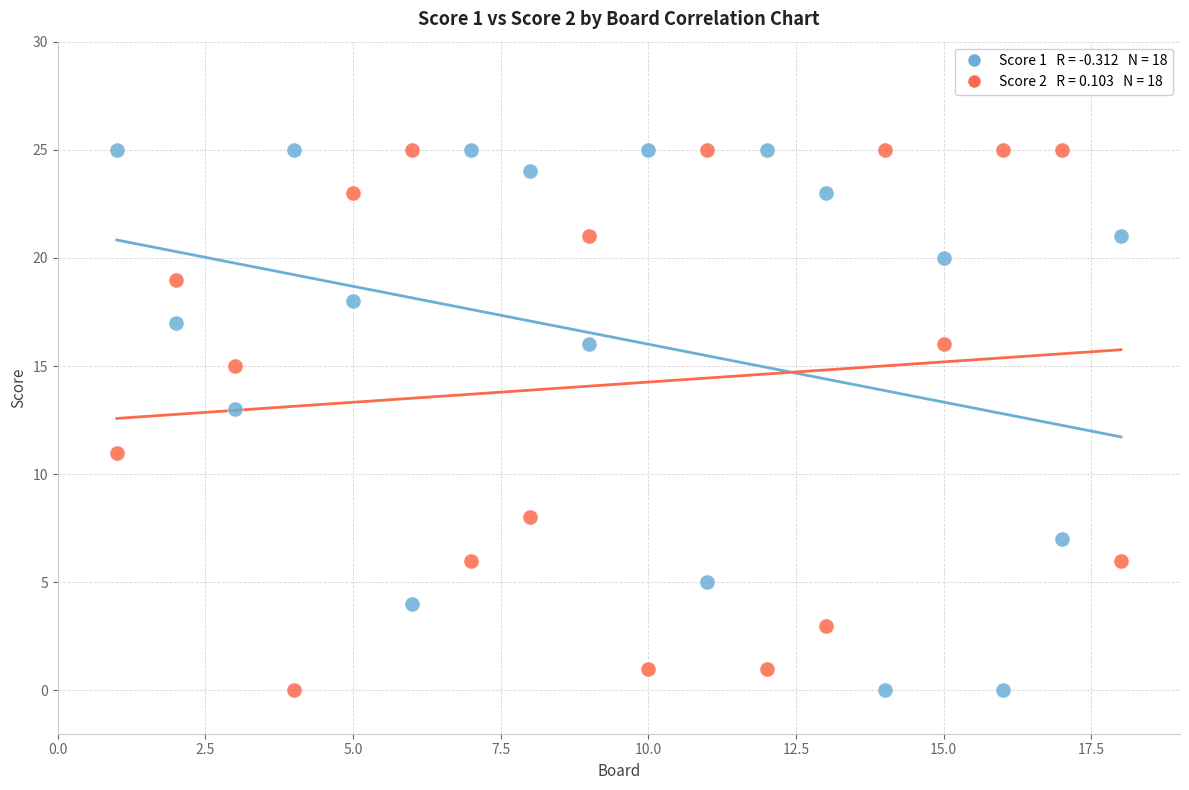

Across all data points, what is the range of Y values (max minus min)?

25